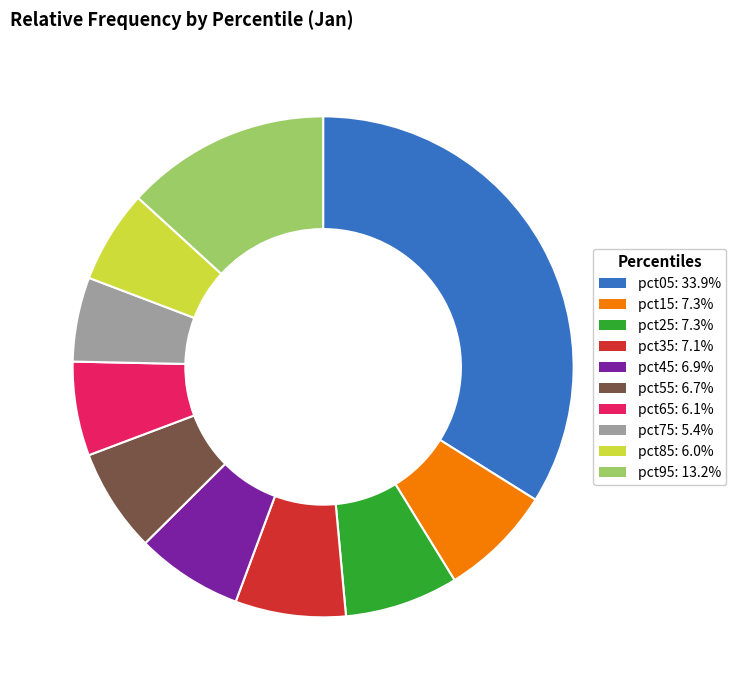

Is pct05 the majority of the pie?

No